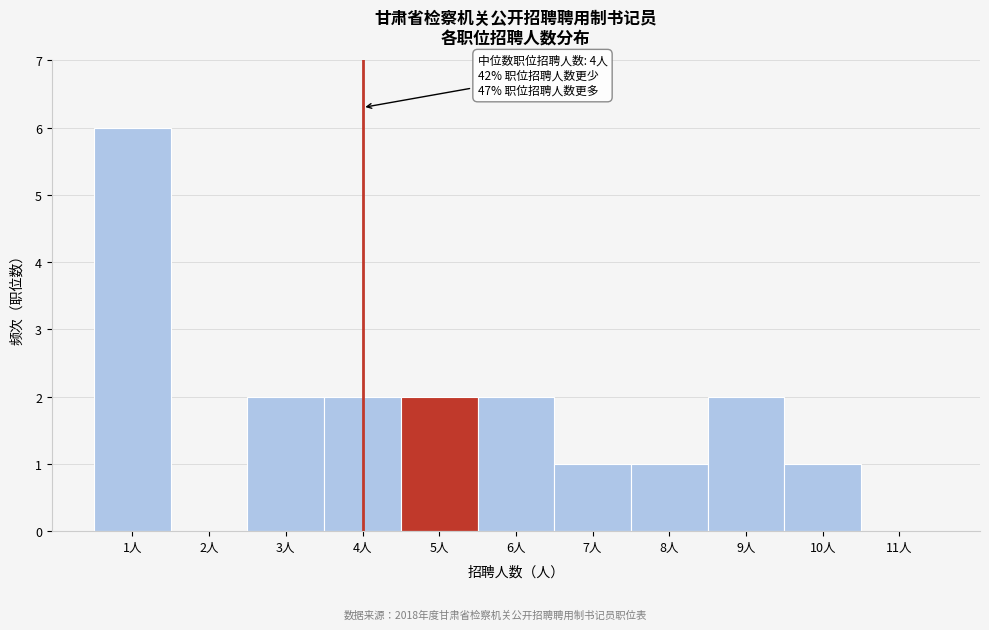

Which range on the x-axis has the tallest bar?

0.5 to 1.5